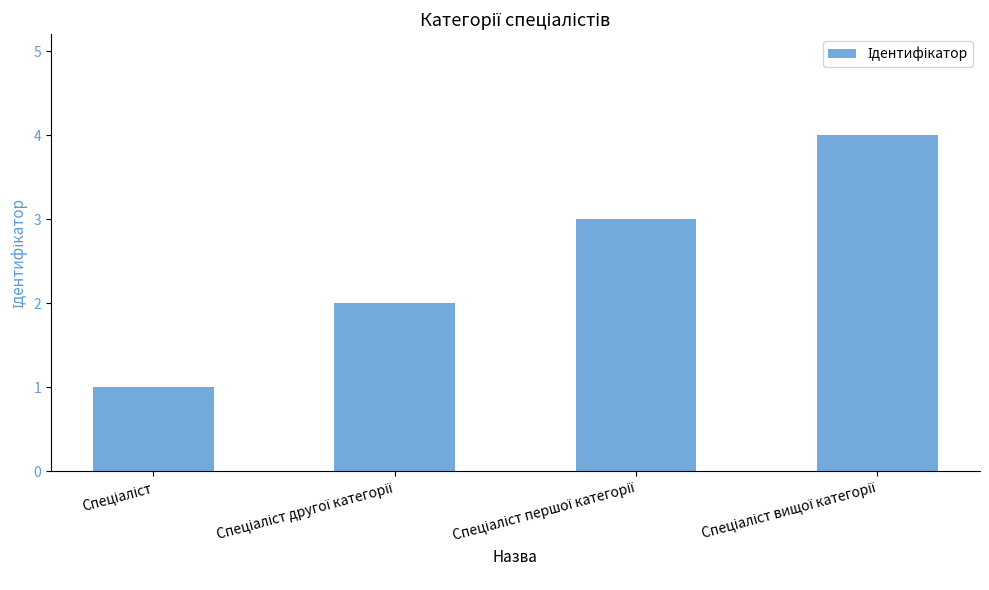

What is the difference between the maximum and minimum values?

3